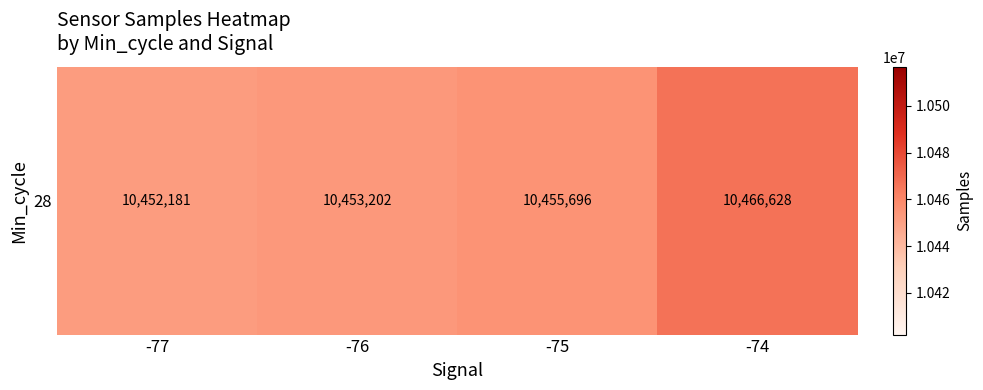

What is the minimum value shown in the chart?

10452181.2